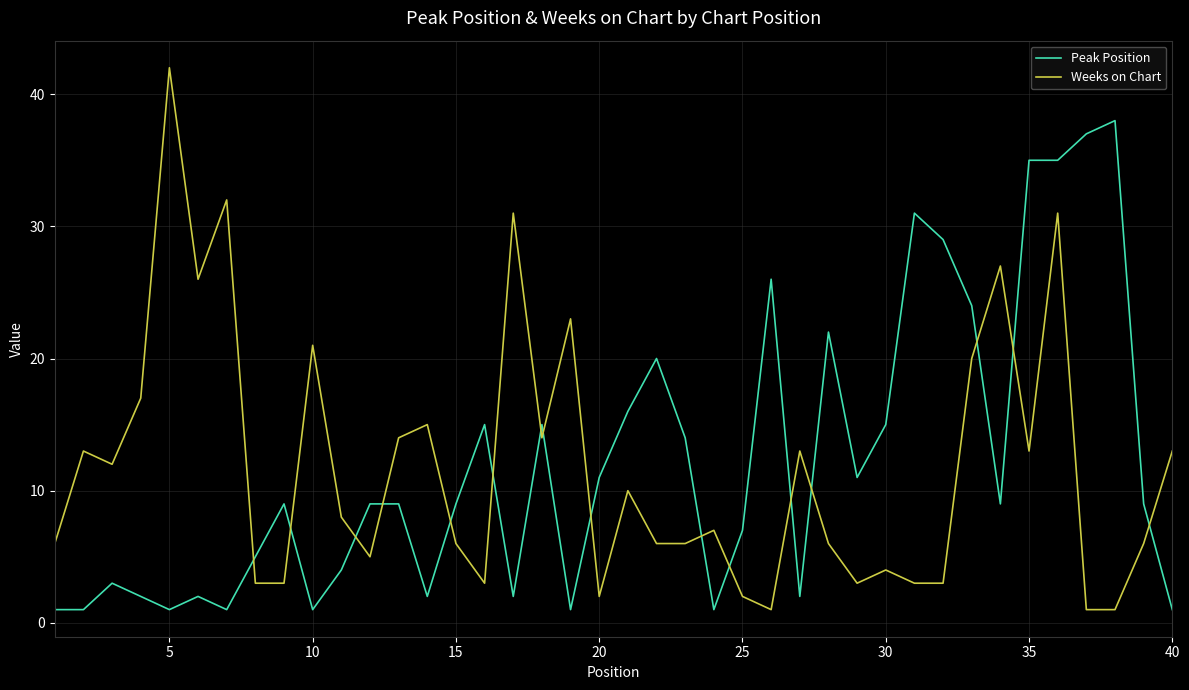

What is the difference between the maximum and minimum values in the Peak Position series?

37